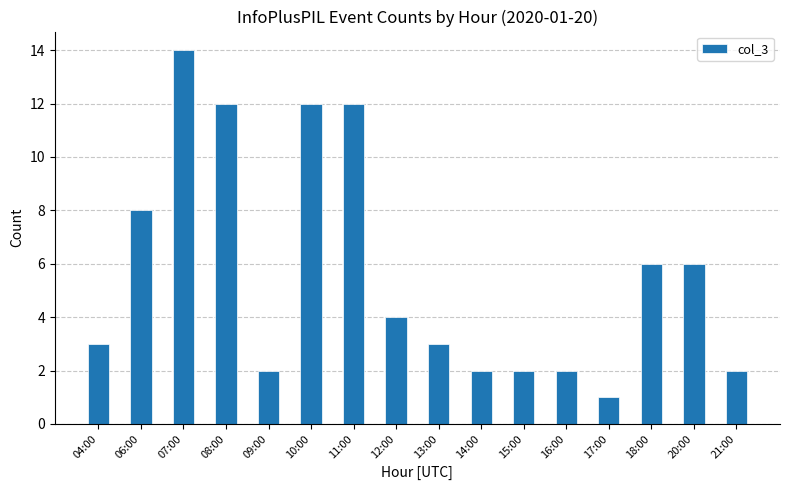

What is the sum of the values at 09:00 and 21:00?

4